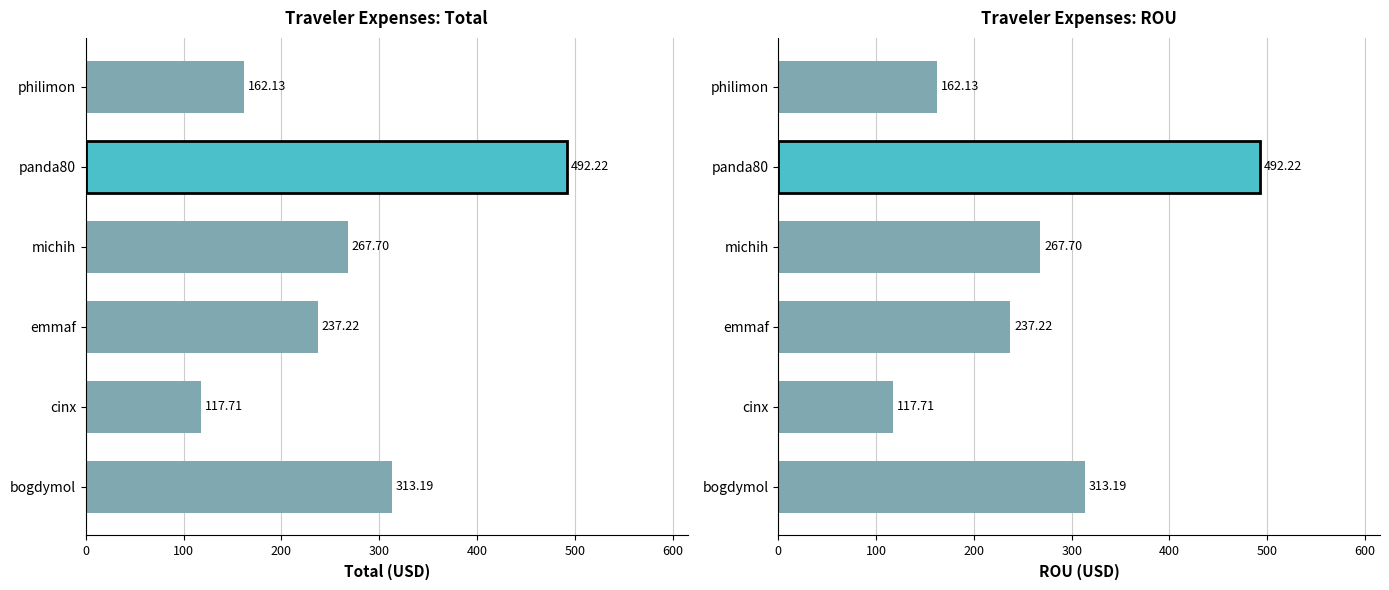

Are the bars grouped side by side (vs. stacked)?

No